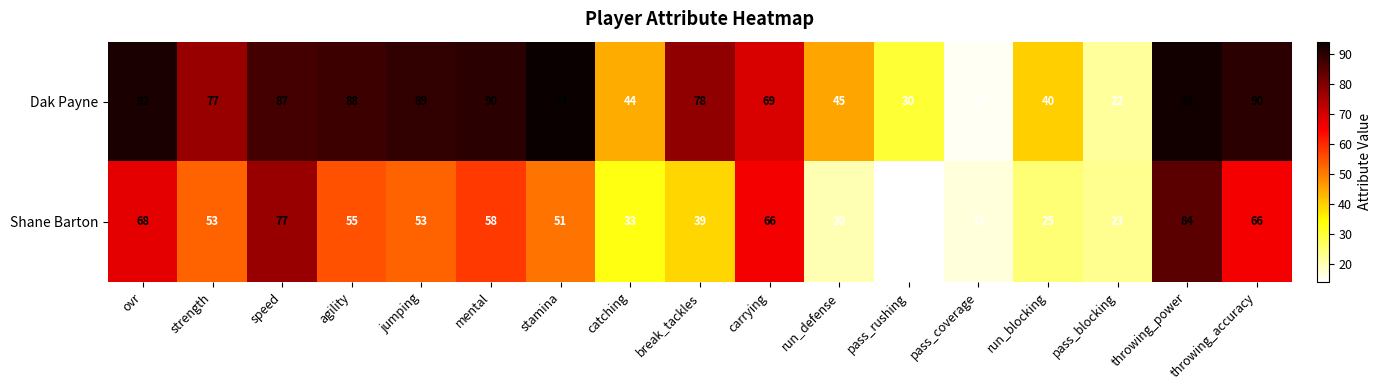

True or false: Dak Payne has a value of 13 at run_defense.

False